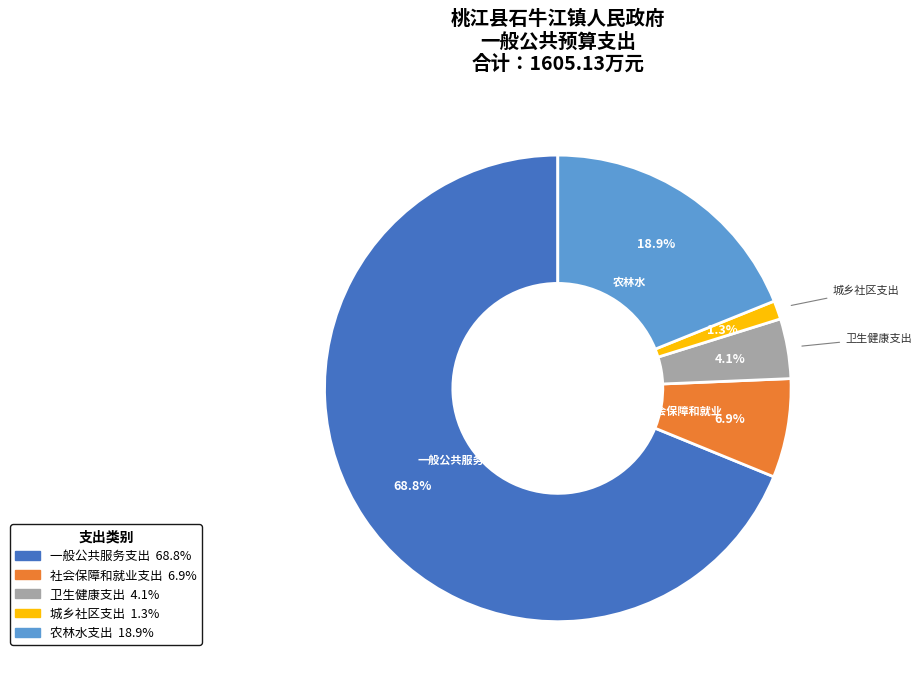

Which slice is the largest?

一般公共服务支出